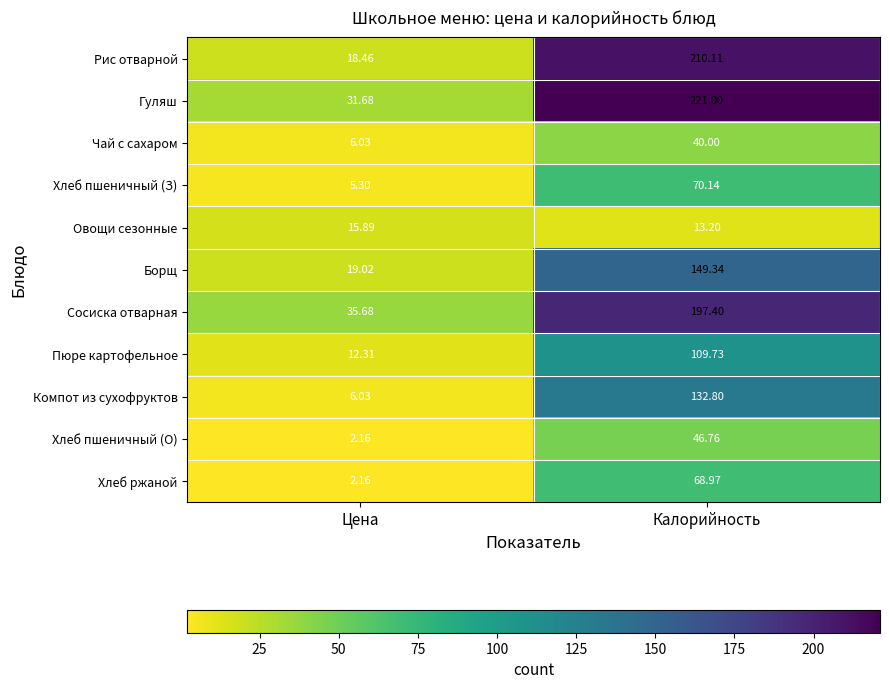

At which category is the sum across all series the highest?

Калорийность